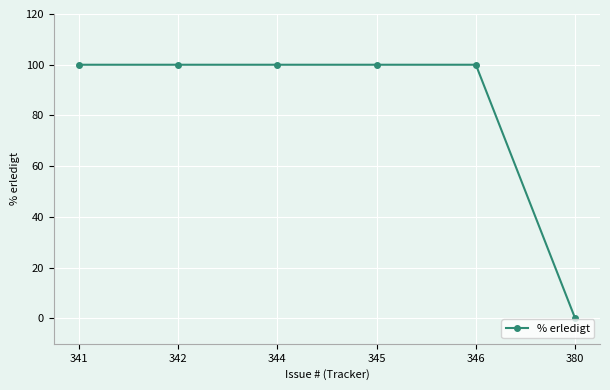

What is the maximum value shown in the chart?

100